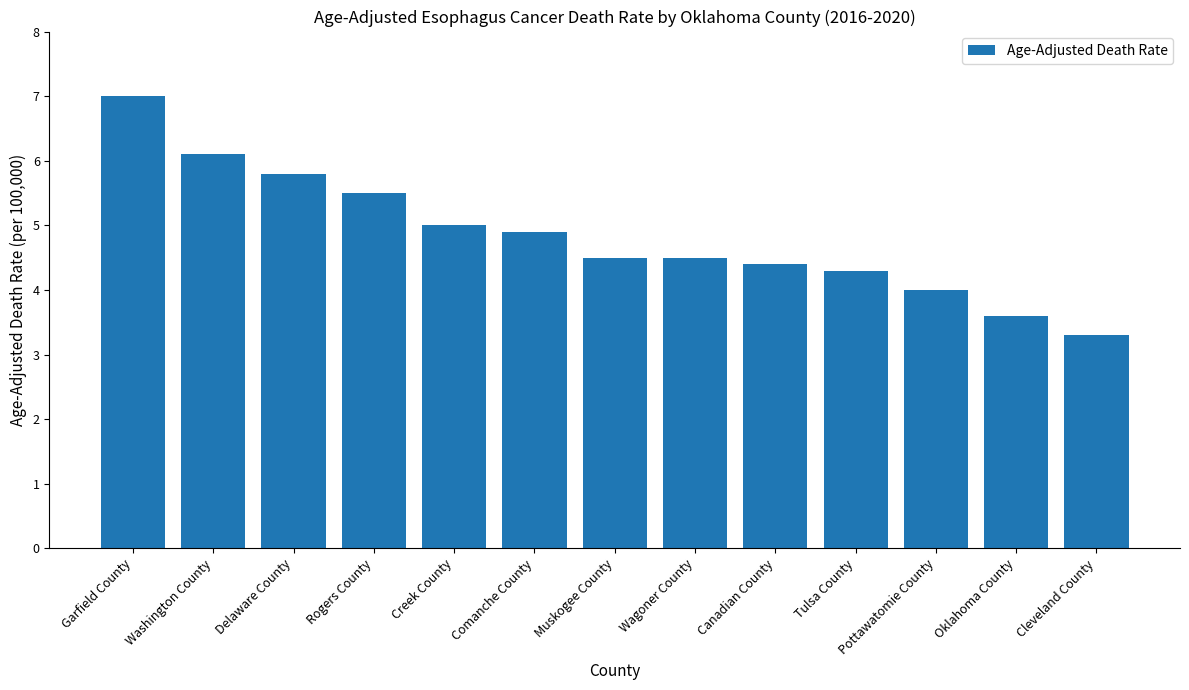

True or false: the data shows 7.0 at Garfield County.

True